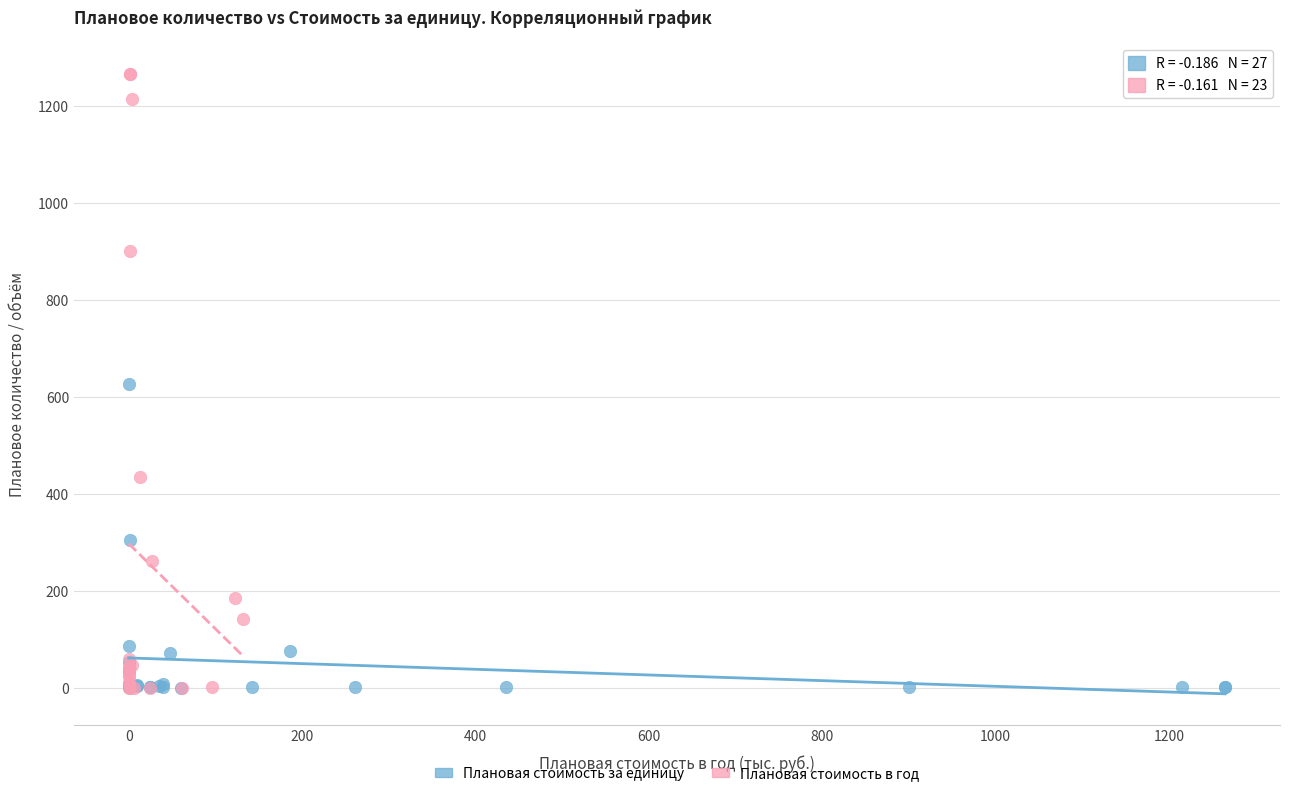

Which series has the largest Y range (max minus min)?

Плановая стоимость в год